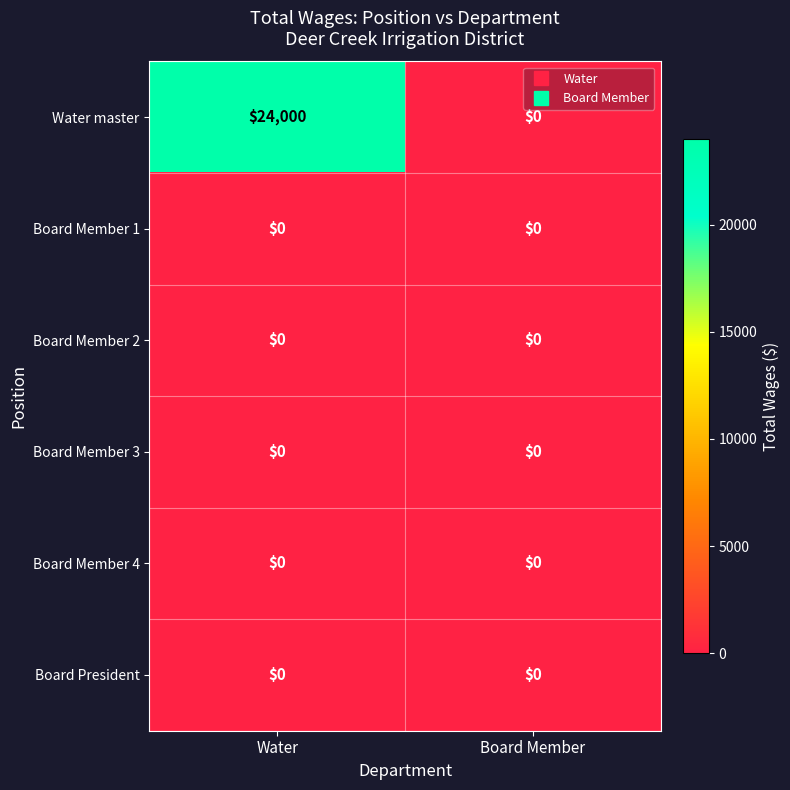

What is the spread (max minus min) of values at Water?

24000